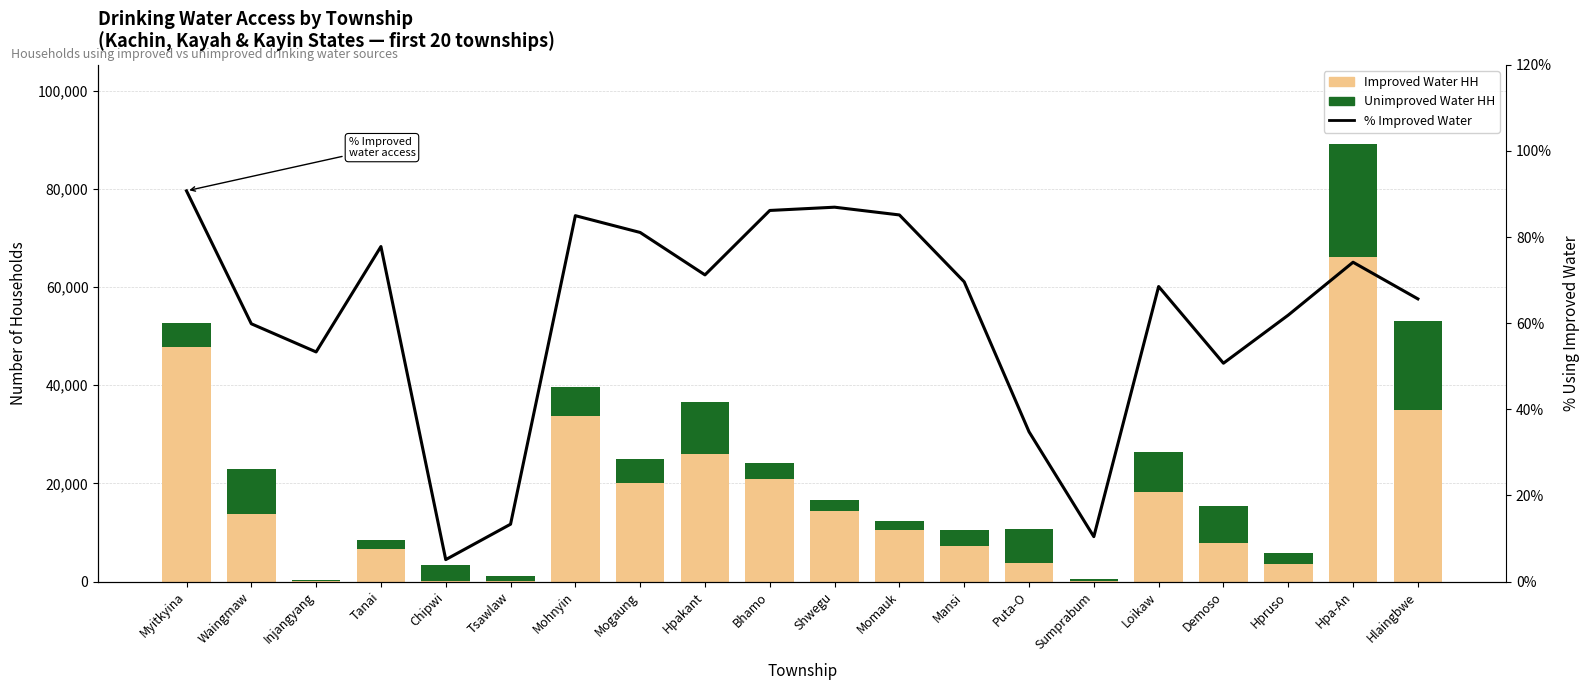

List the labels in order of % Improved Water value, largest first.

Myitkyina, Shwegu, Bhamo, Momauk, Mohnyin, Mogaung, Tanai, Hpa-An, Hpakant, Mansi, Loikaw, Hlaingbwe, Hpruso, Waingmaw, Injangyang, Demoso, Puta-O, Tsawlaw, Sumprabum, Chipwi